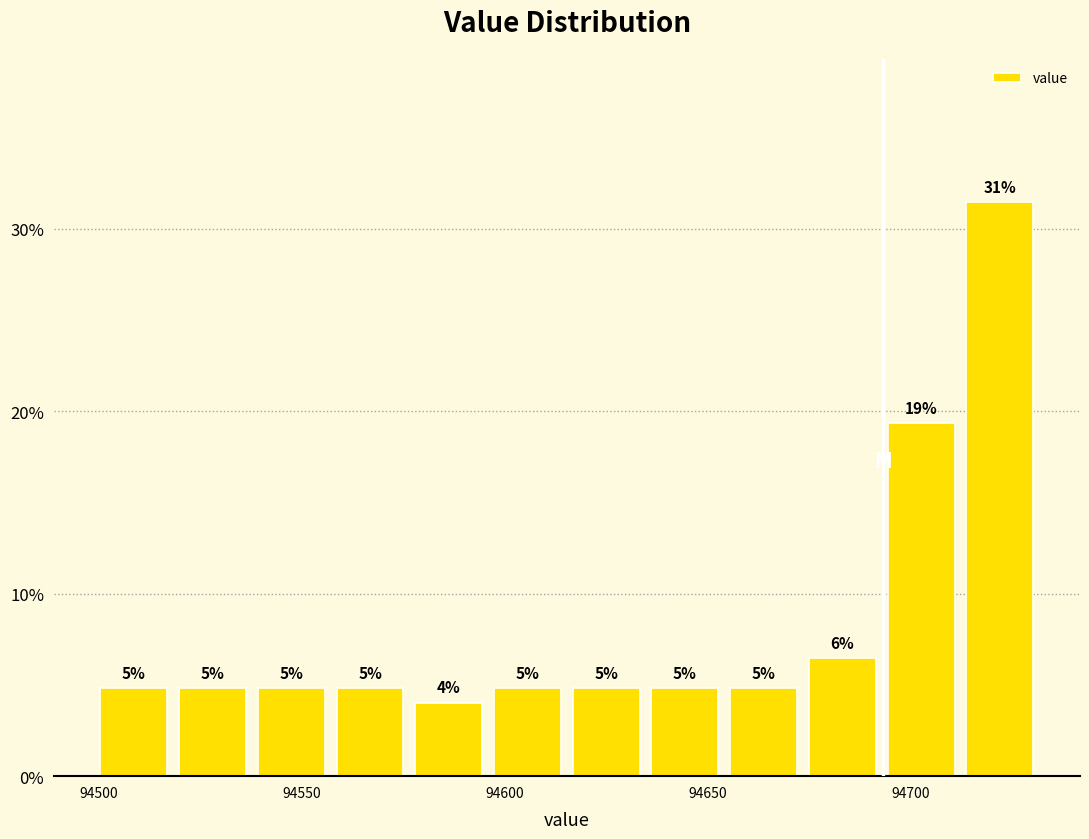

Around what value on the x-axis is the tallest bar? Give the approximate position of its centre, as read against the axis.

94720